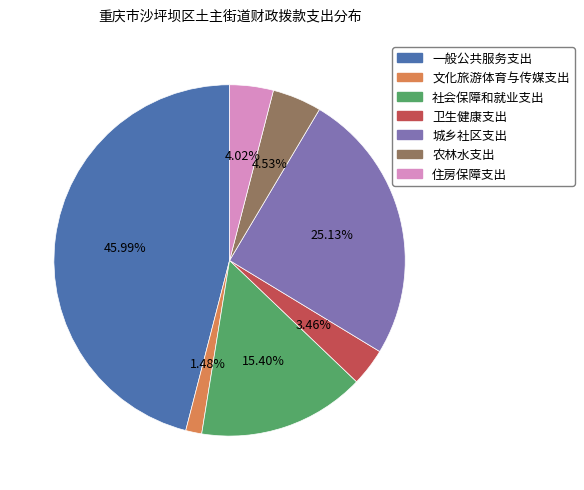

The 住房保障支出 slice represents 4% of the pie. True or false?

True